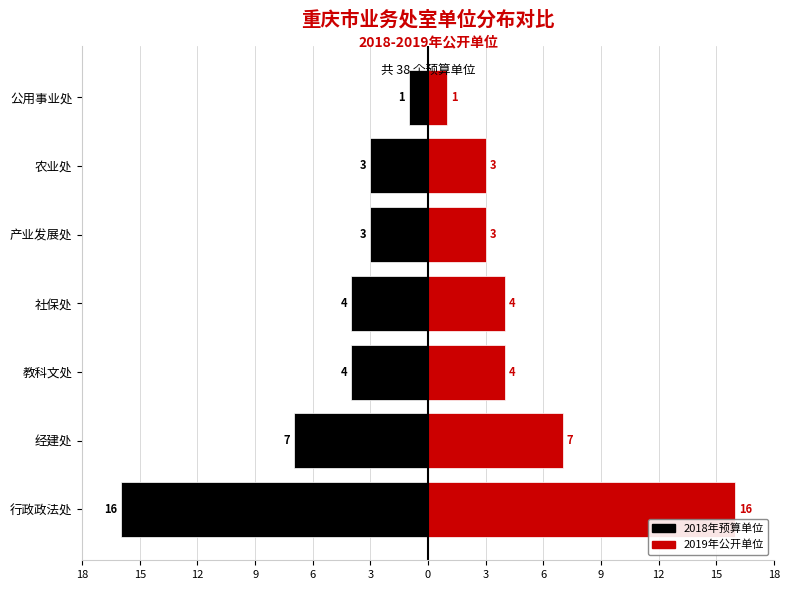

What is the value of the 2019年公开单位 bar at the 3rd from the left?

4